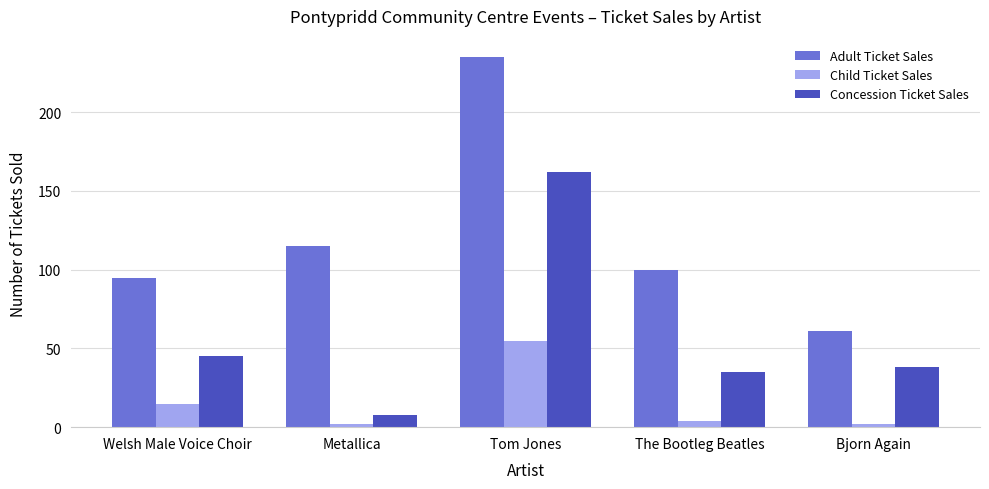

How many bars are there in total?

15